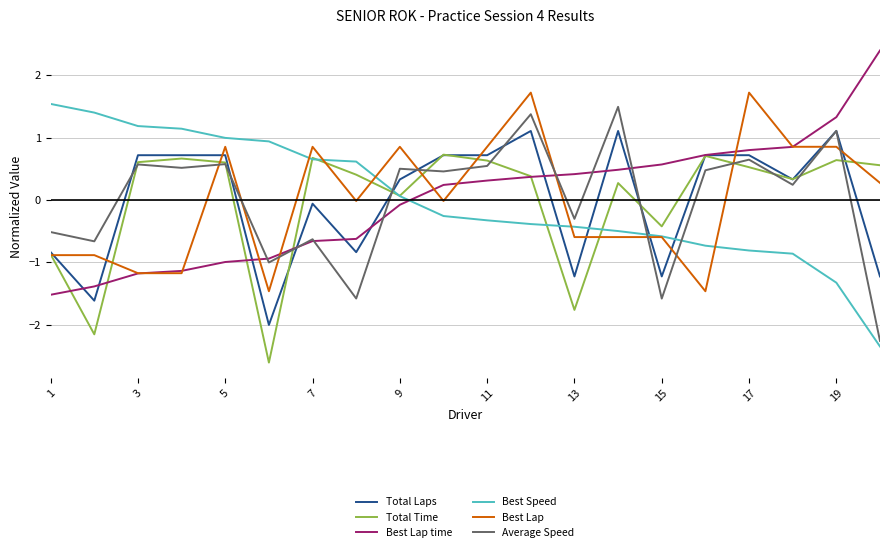

What is the difference between the maximum and minimum values in the Total Time series?

3.3